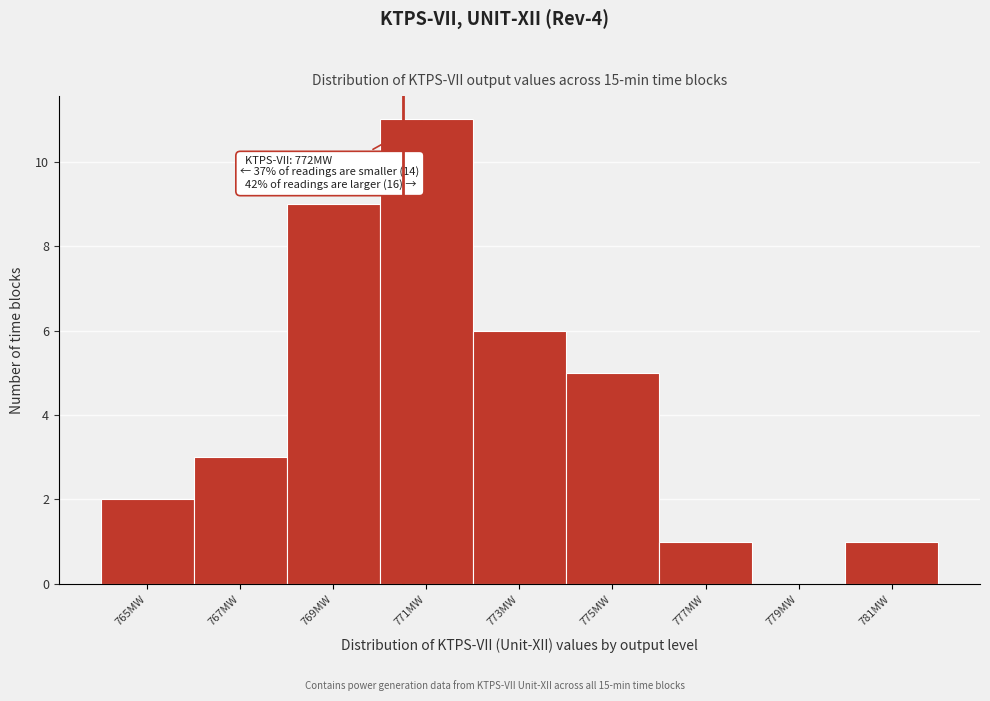

Reading left to right, list all the values displayed in this chart.

765MW=2	767MW=3	769MW=9	771MW=11	773MW=6	775MW=5	777MW=1	779MW=0	781MW=1